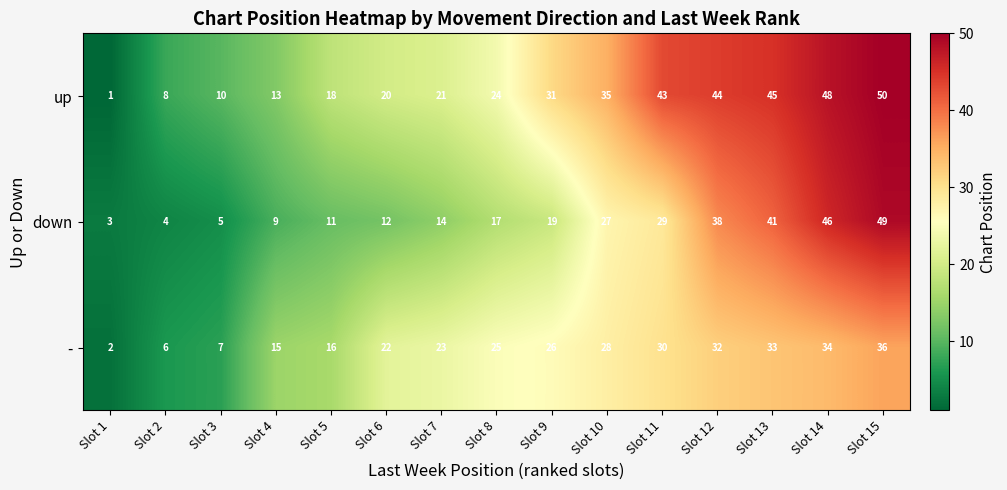

How many data points does each series have?

15